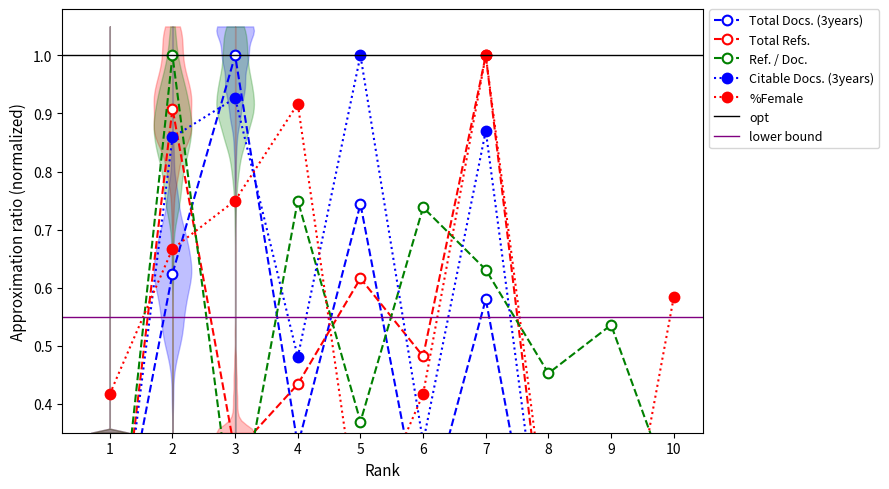

Does the chart have visible grid lines?

No